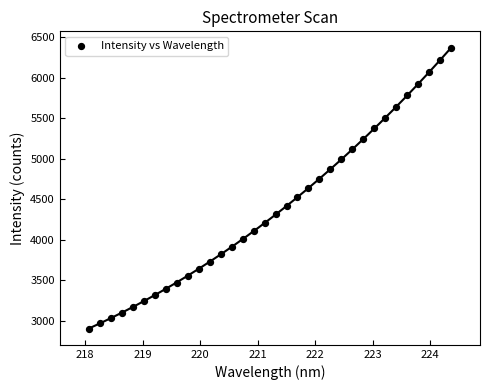

What is the range of Y values (max minus min)?

3466.8